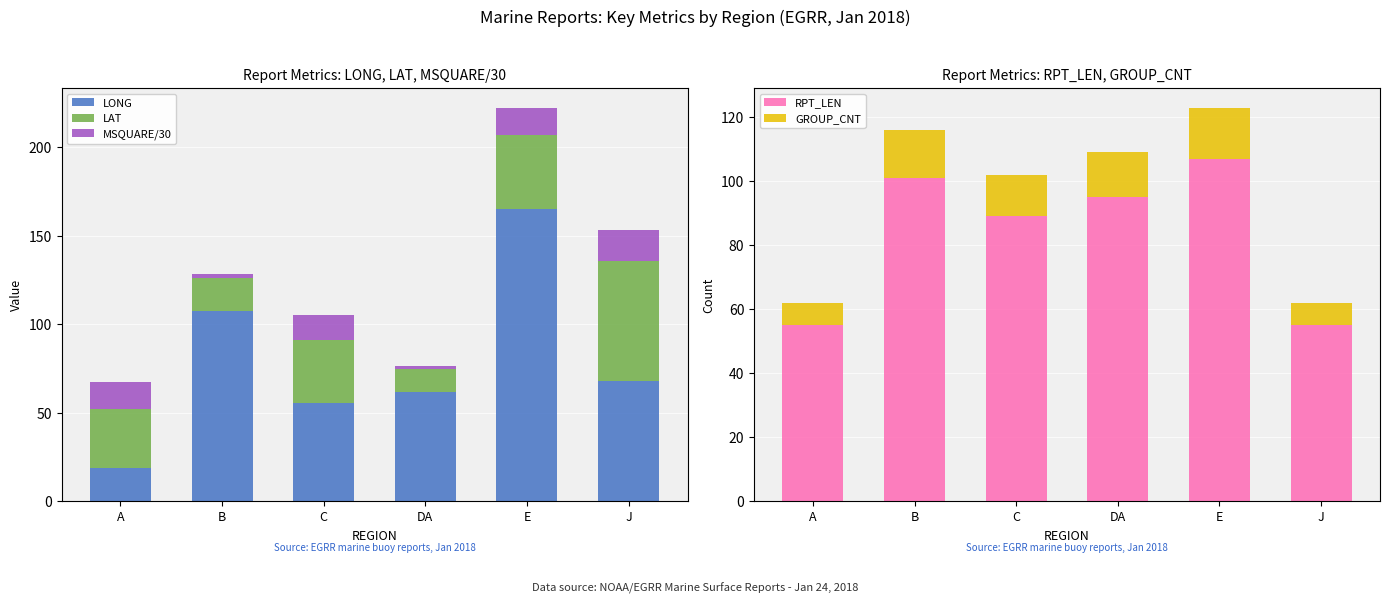

What is the difference between the highest and lowest values at B?

105.4